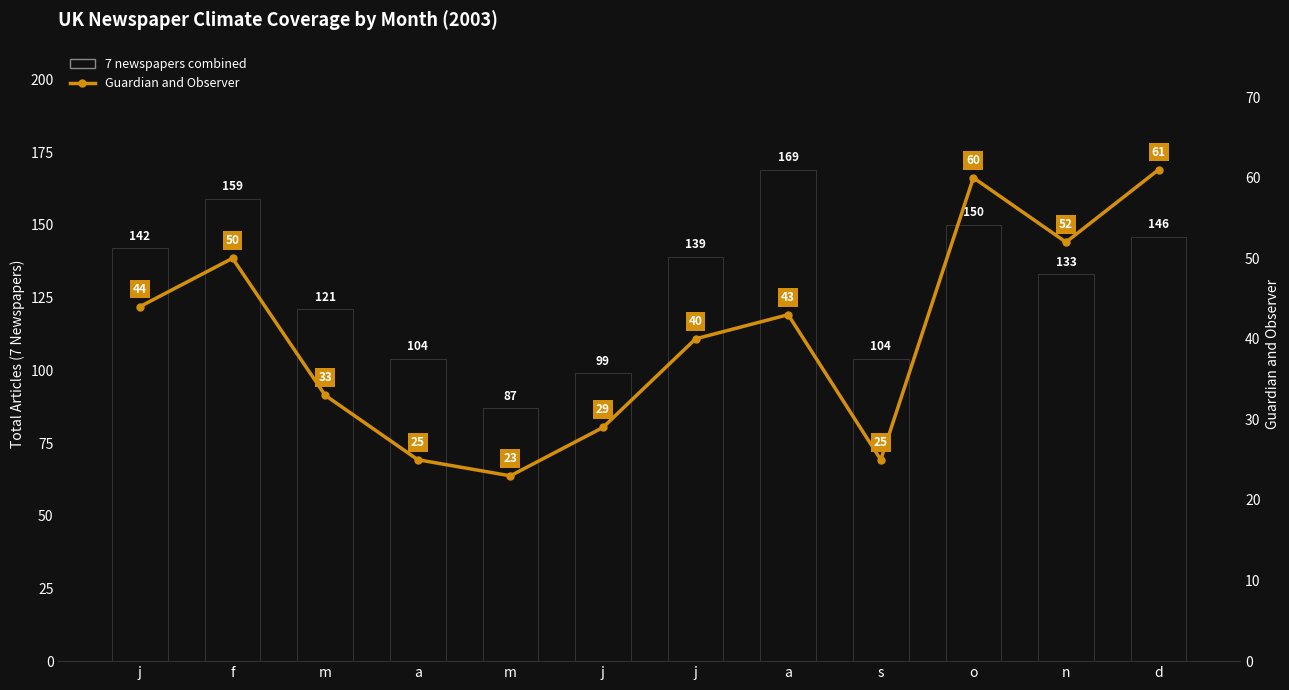

How many values in the Guardian and Observer series are below 43?

6